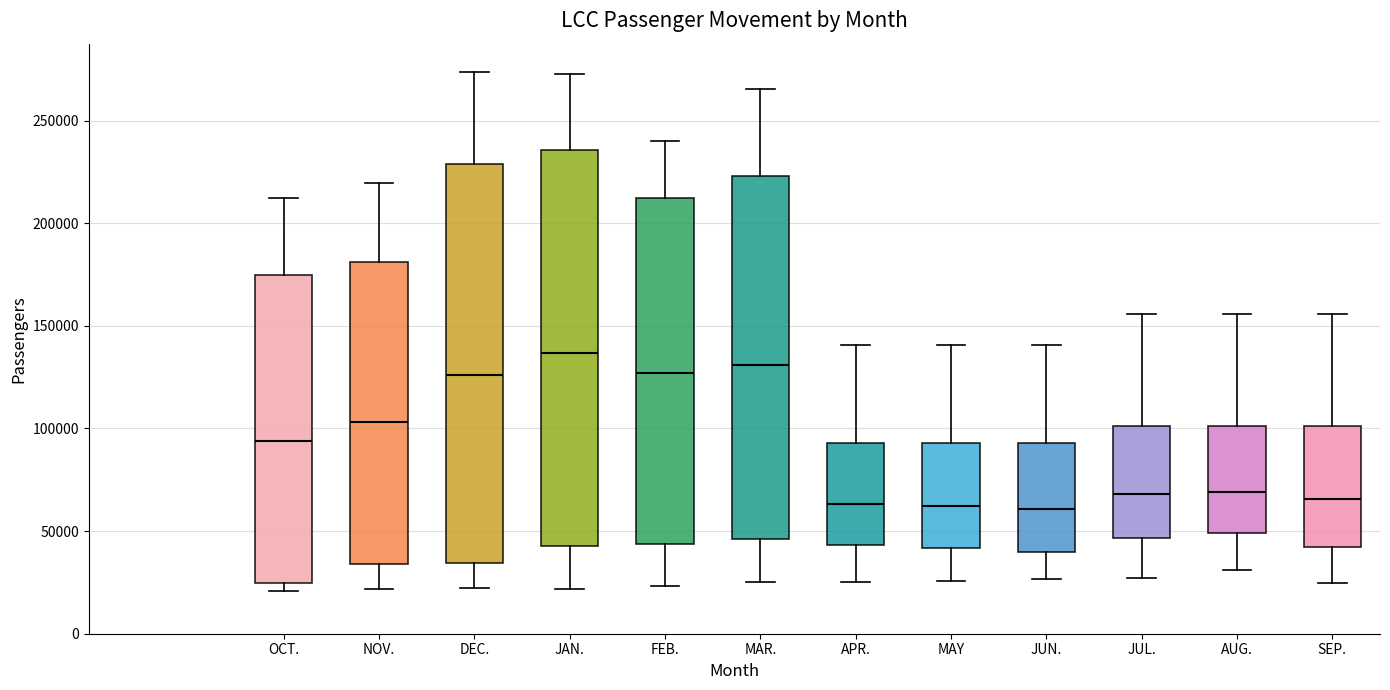

Reading left to right, transcribe this box plot: for each box, give where its median line is, the range the box spans, and where its two whiskers end, as read against the y-axis. The values are not printed on the chart, so give them approximately, as read against the axis.

OCT.: median 95000, box 25000 to 175000, whiskers 20000 to 210000
NOV.: median 105000, box 35000 to 180000, whiskers 20000 to 220000
DEC.: median 125000, box 35000 to 230000, whiskers 20000 to 275000
JAN.: median 135000, box 45000 to 235000, whiskers 20000 to 275000
FEB.: median 125000, box 45000 to 210000, whiskers 25000 to 240000
MAR.: median 130000, box 45000 to 225000, whiskers 25000 to 265000
APR.: median 65000, box 45000 to 95000, whiskers 25000 to 140000
MAY: median 60000, box 40000 to 95000, whiskers 25000 to 140000
JUN.: median 60000, box 40000 to 95000, whiskers 25000 to 140000
JUL.: median 70000, box 45000 to 100000, whiskers 25000 to 155000
AUG.: median 70000, box 50000 to 100000, whiskers 30000 to 155000
SEP.: median 65000, box 40000 to 100000, whiskers 25000 to 155000